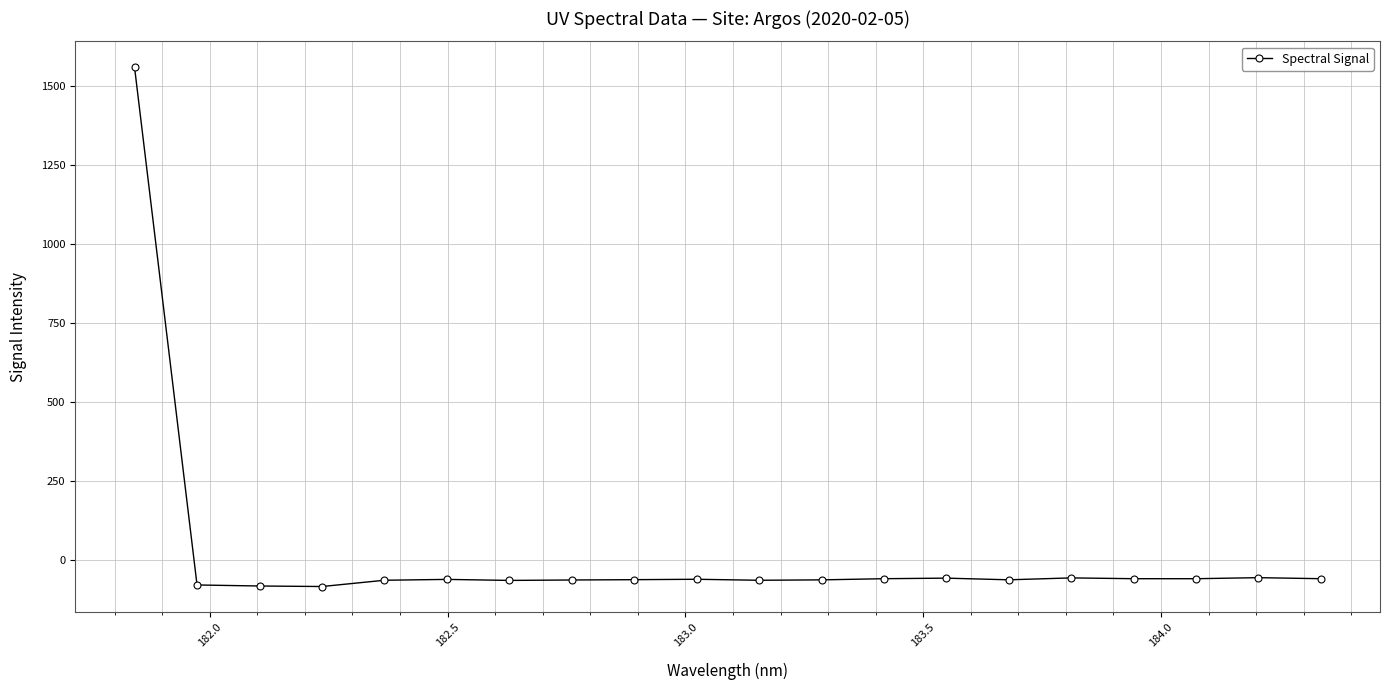

True or false: there are more than 0 points higher than both neighbors.

True